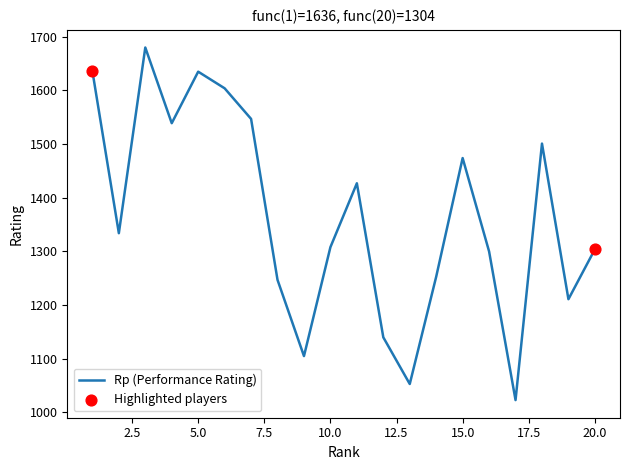

What is the minimum value shown in the chart?

1023